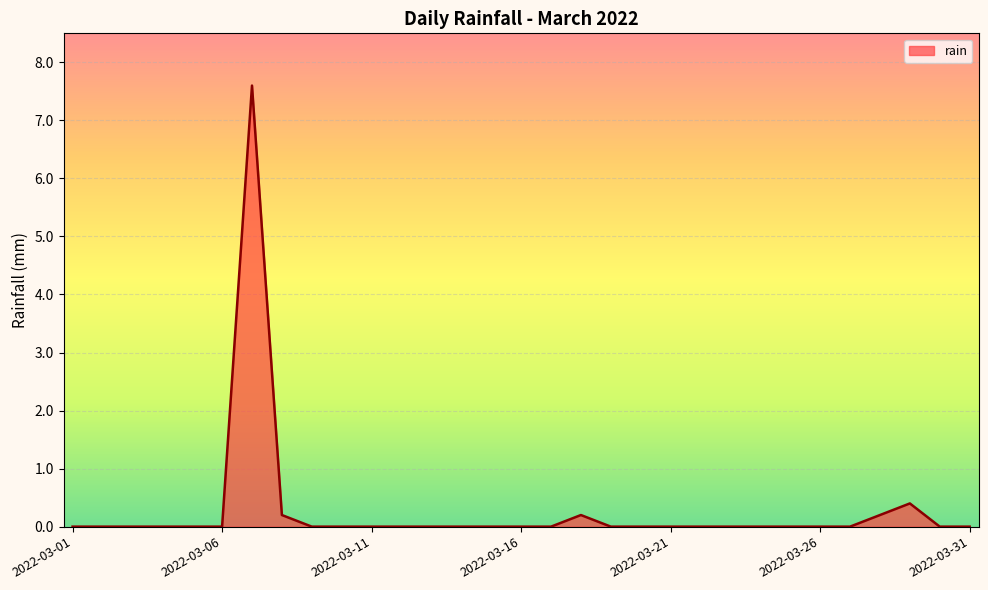

What is the greatest value displayed?

7.6